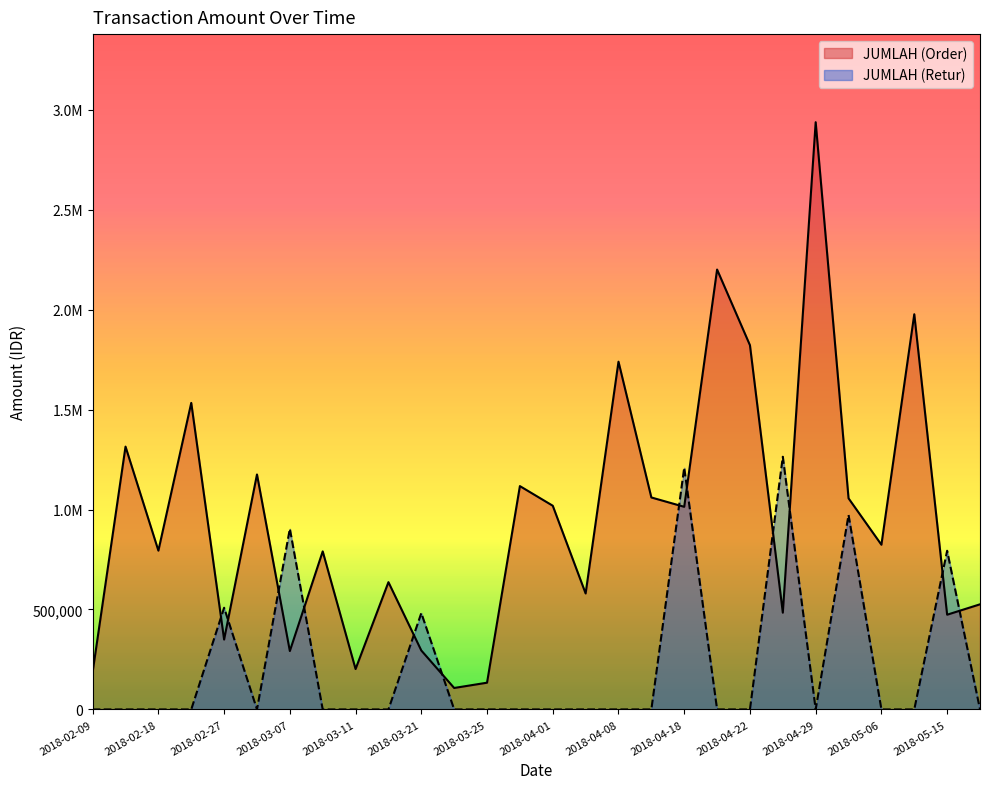

Between which two adjacent categories do JUMLAH (Order) and JUMLAH (Retur) first intersect?

2018-02-22 and 2018-02-27